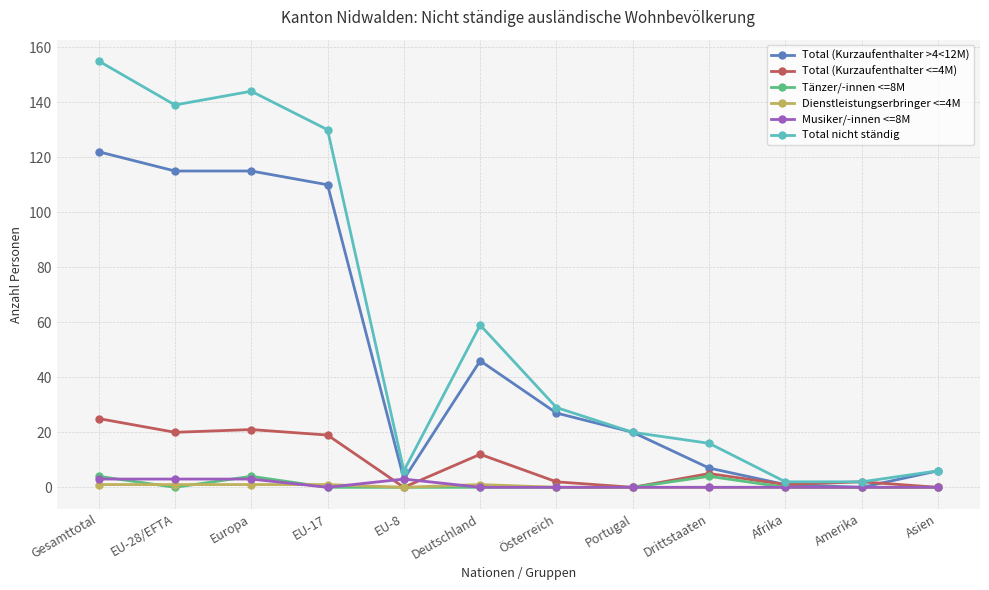

At which label does Total (Kurzaufenthalter >4<12M) reach its peak?

Gesamttotal